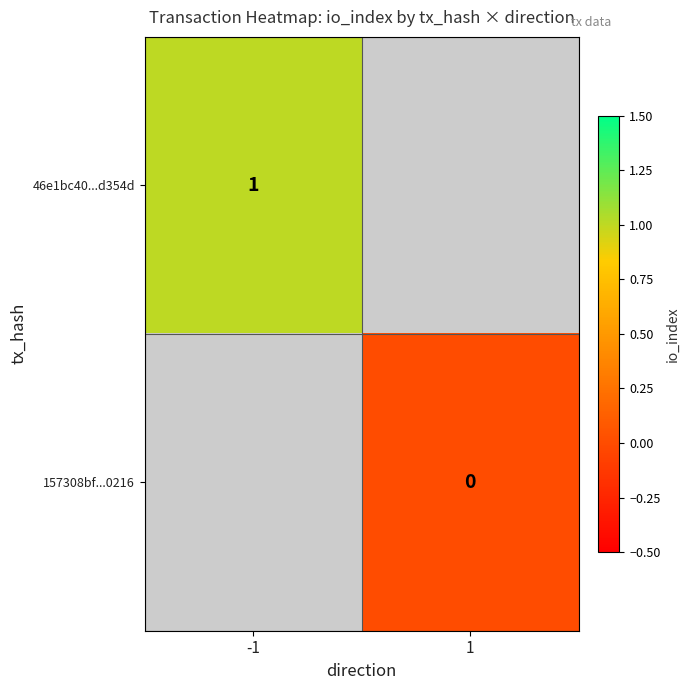

The 46e1bc40...d354d series shows 1 at -1. True or false?

True